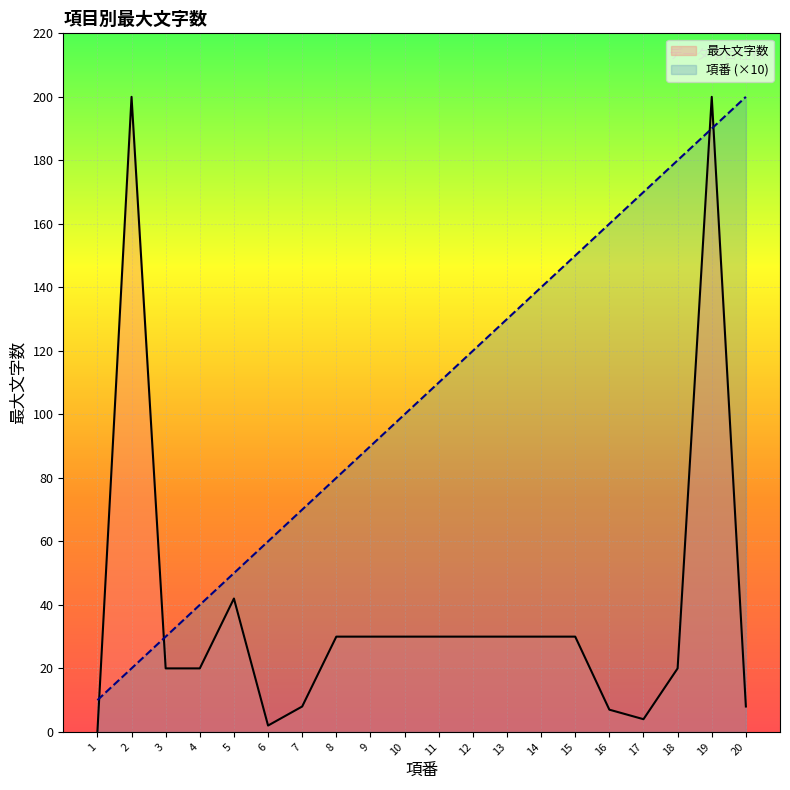

The 項番 series shows 80 at 6. True or false?

False